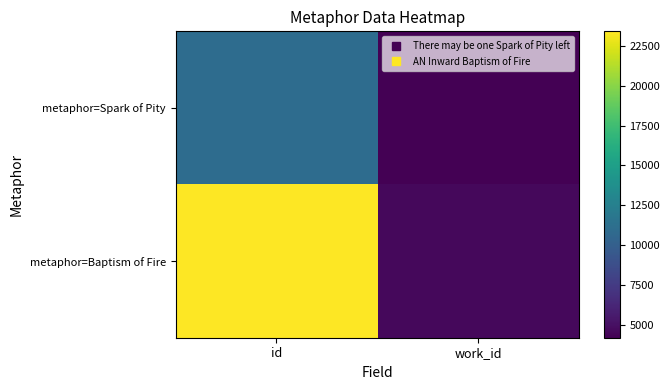

Which series changed the most between id and work_id?

metaphor=Baptism of Fire